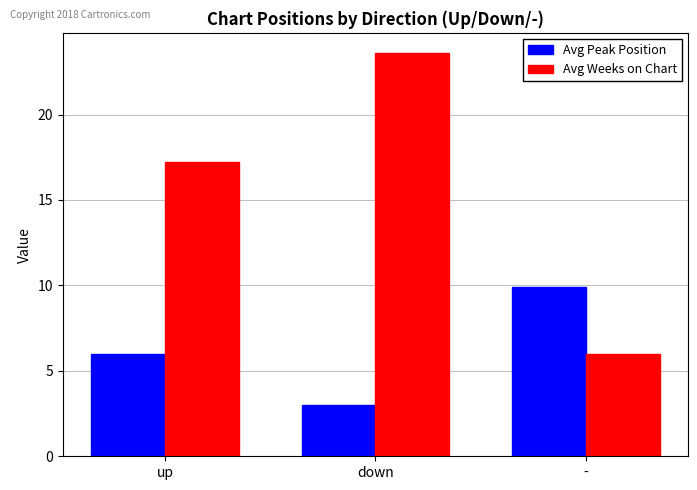

What are all the series names shown in the legend?

Avg Peak Position, Avg Weeks on Chart